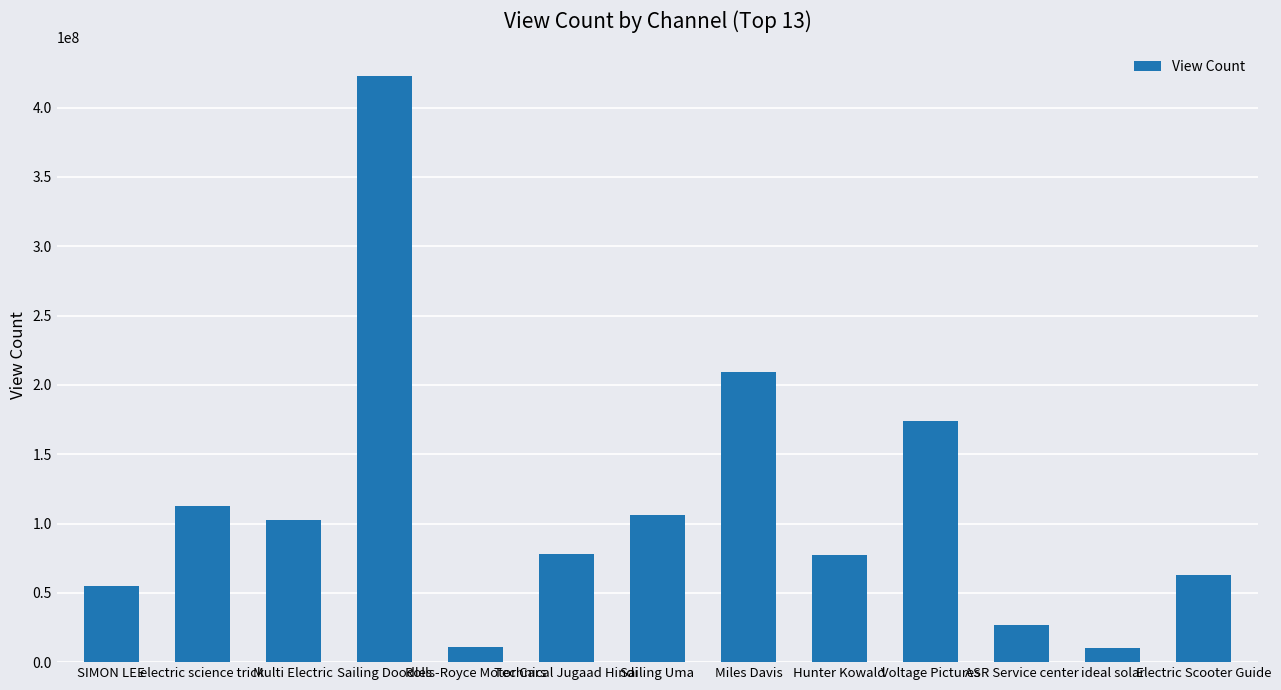

How many data points are less than 78241529?

6